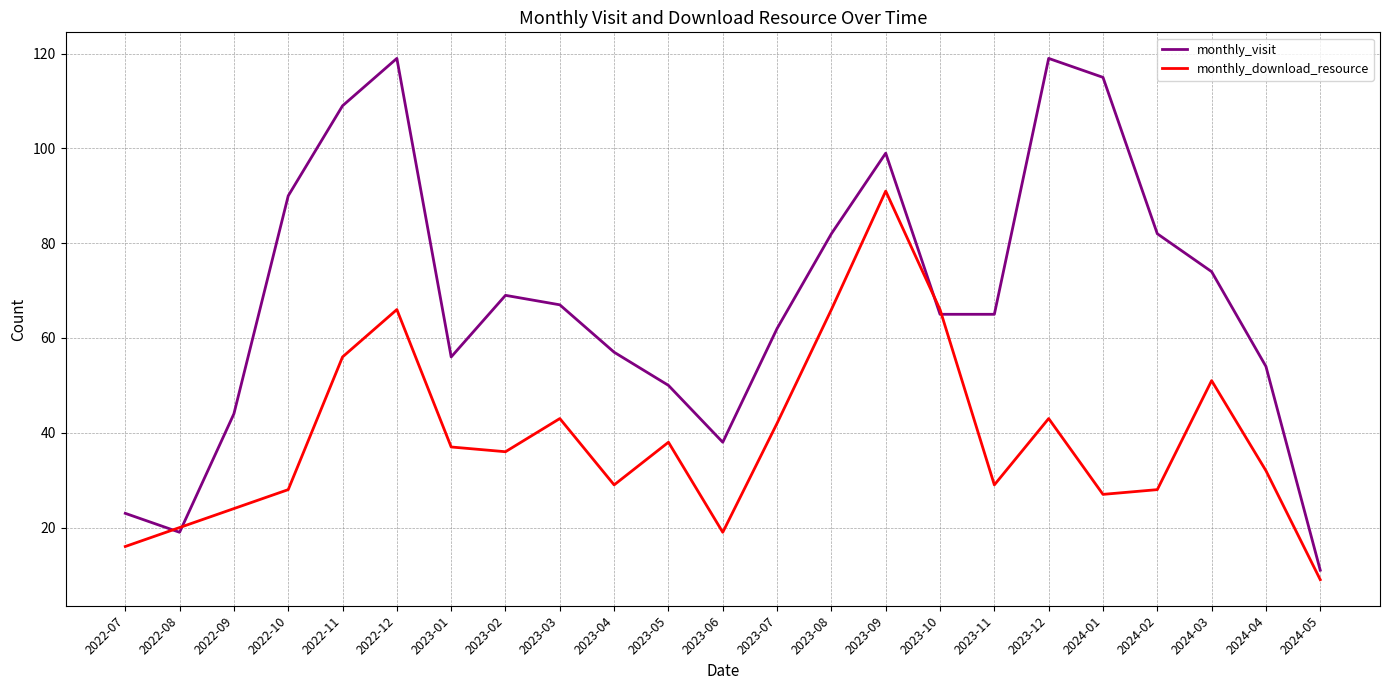

What are all the series names shown in the legend?

monthly_visit, monthly_download_resource